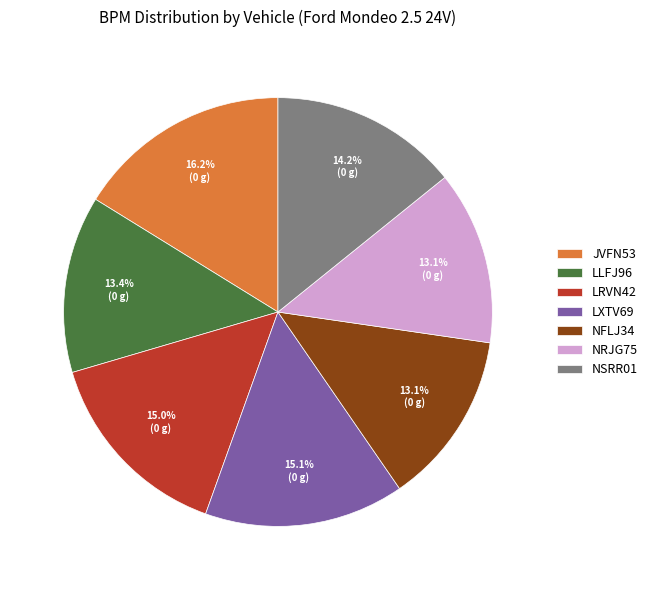

Is the sum of NSRR01 and NRJG75 greater than half?

No